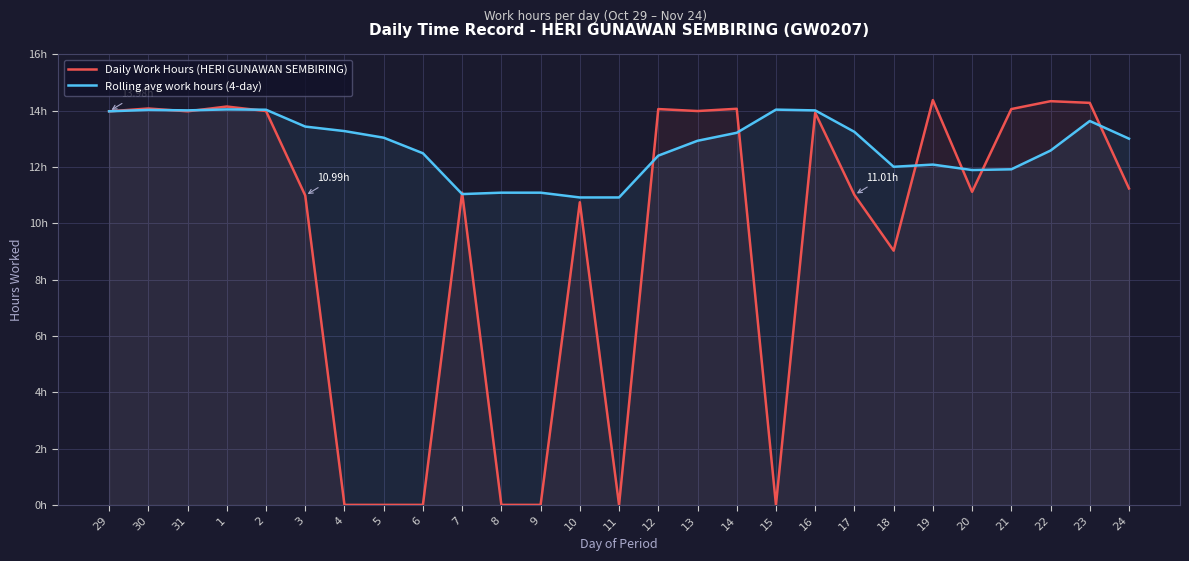

What is the highest value of the Rolling avg work hours (4-day) series?

14.0